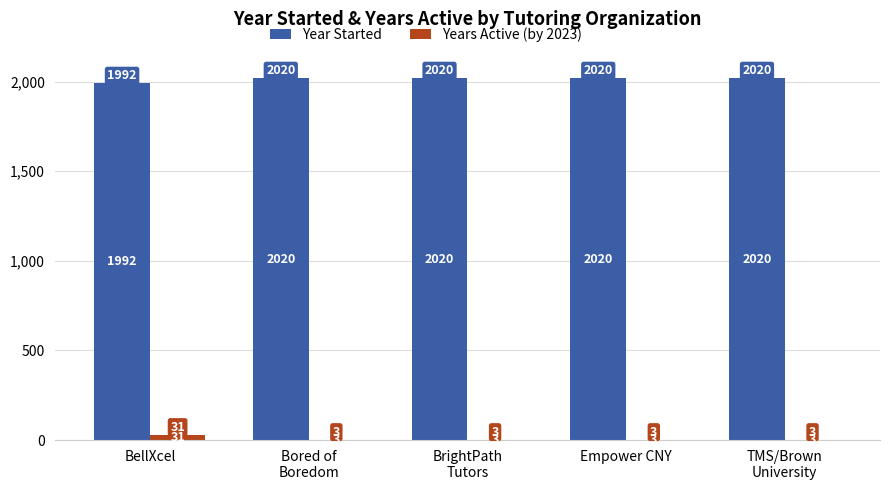

Reading left to right, transcribe all the data shown in this chart.

Year Started: 1992	2020	2020	2020	2020
Years Active (by 2023): 31	3	3	3	3